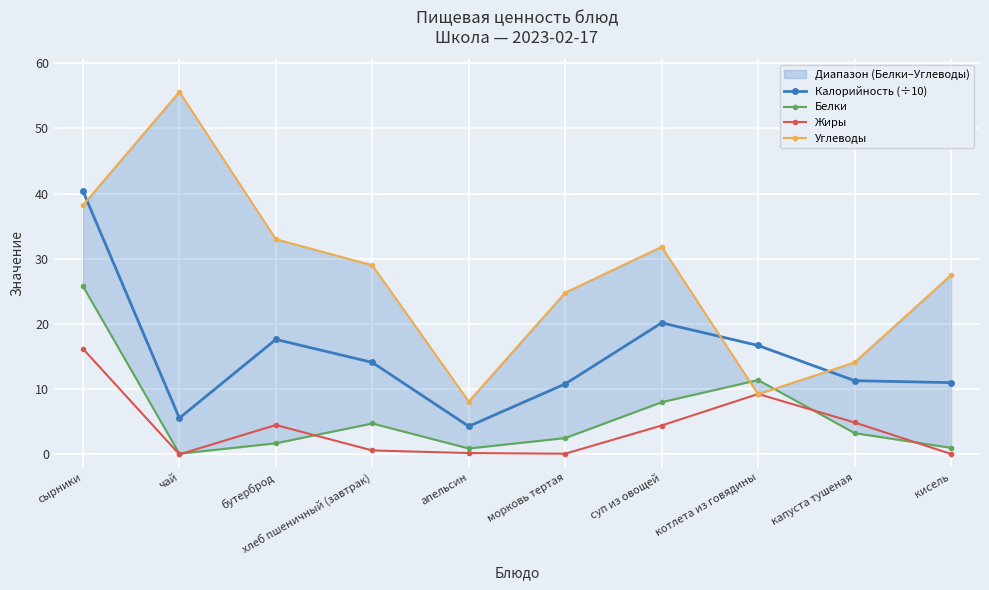

What is the label of the 2nd point from the left?

чай